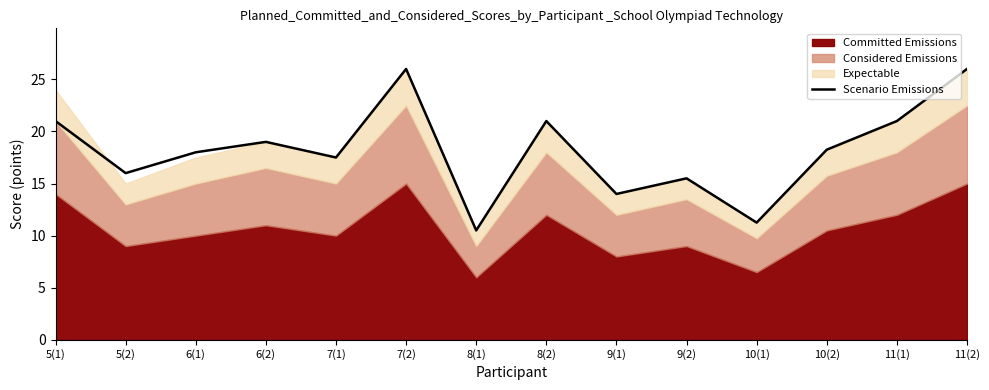

The chart shows a value of 37.5 at 8(2). True or false?

False